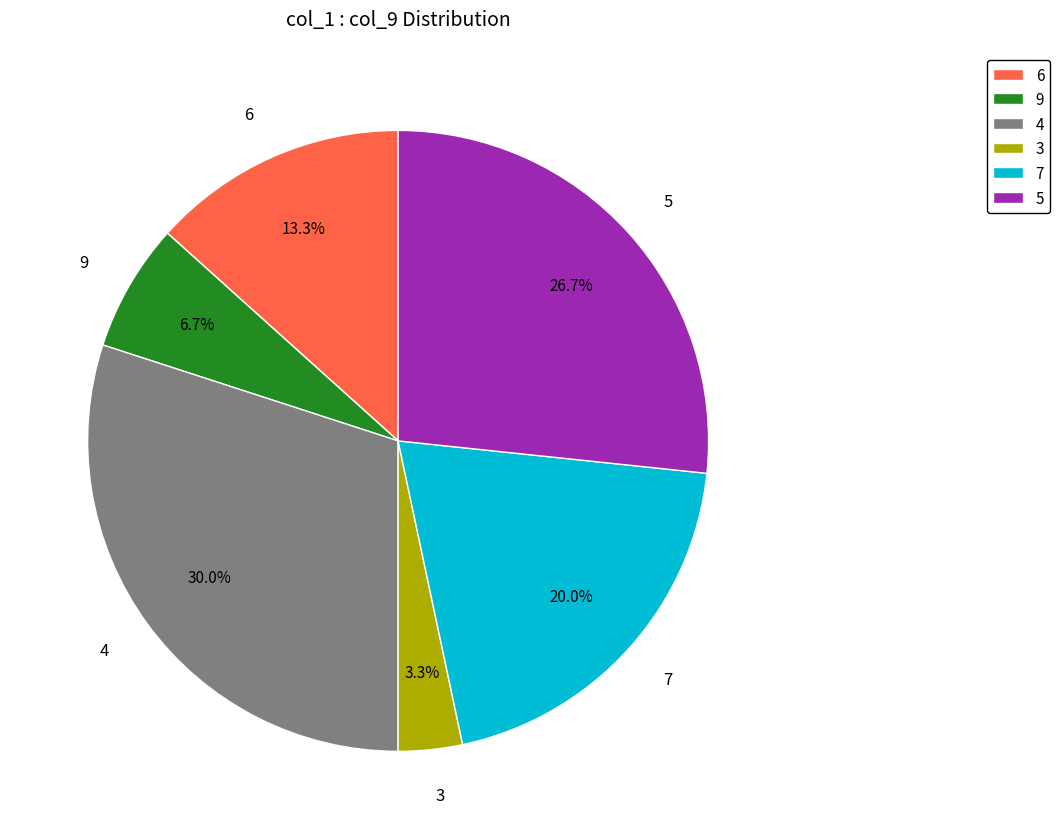

The 6 slice represents 13% of the pie. True or false?

True